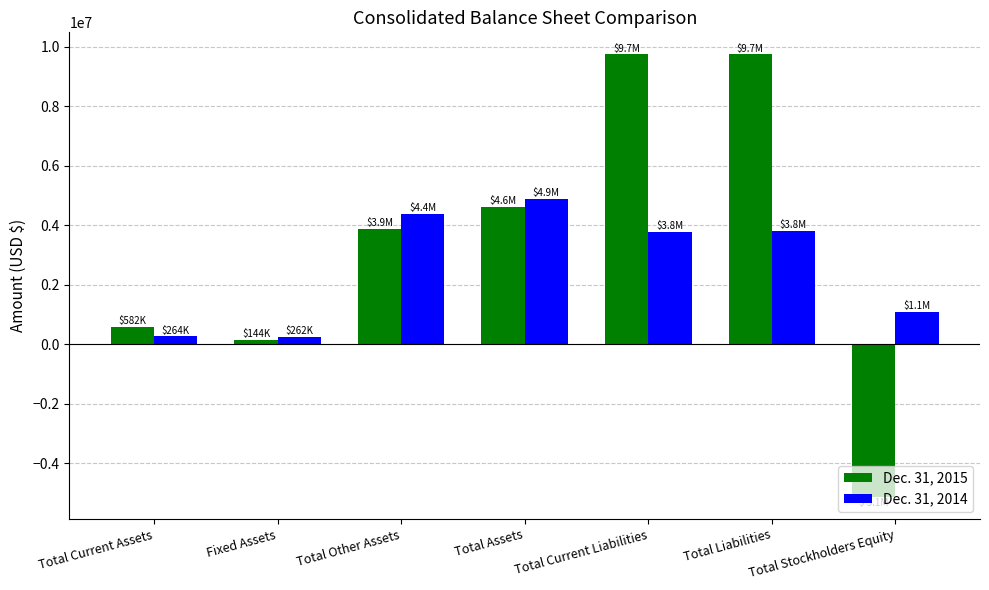

What position from the right is Total Liabilities?

2